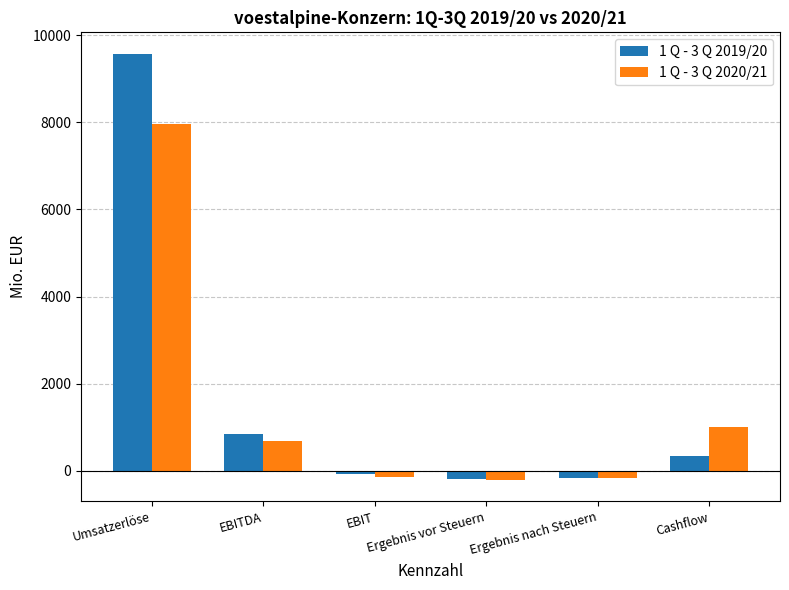

How many values in the 1 Q - 3 Q 2019/20 series are below 344?

3